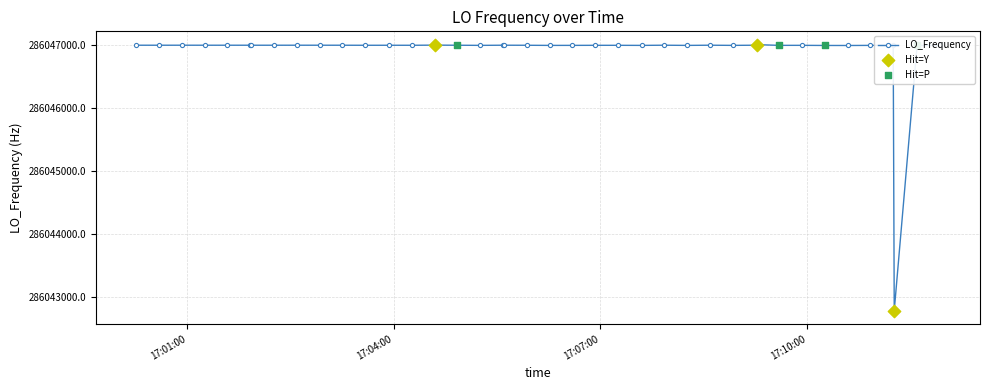

What is the value of the 38th point from the left?

286042776.6